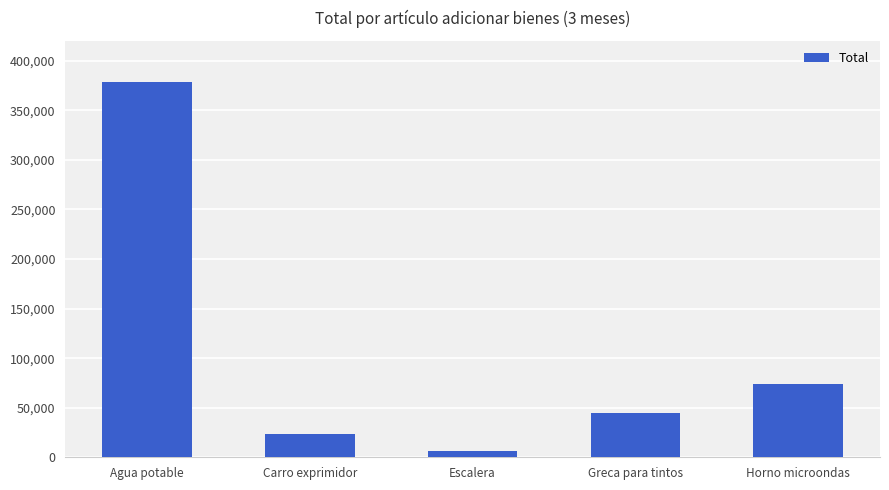

The chart shows a value of 13091.7 at Greca para tintos. True or false?

False